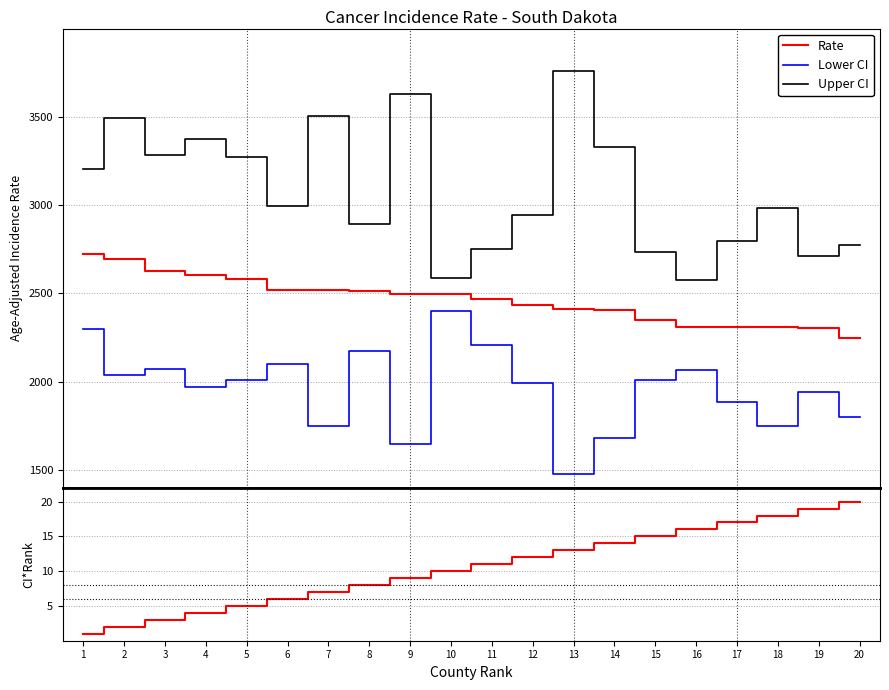

What is the value of the CI*Rank point at the 15th from the left?

15.0